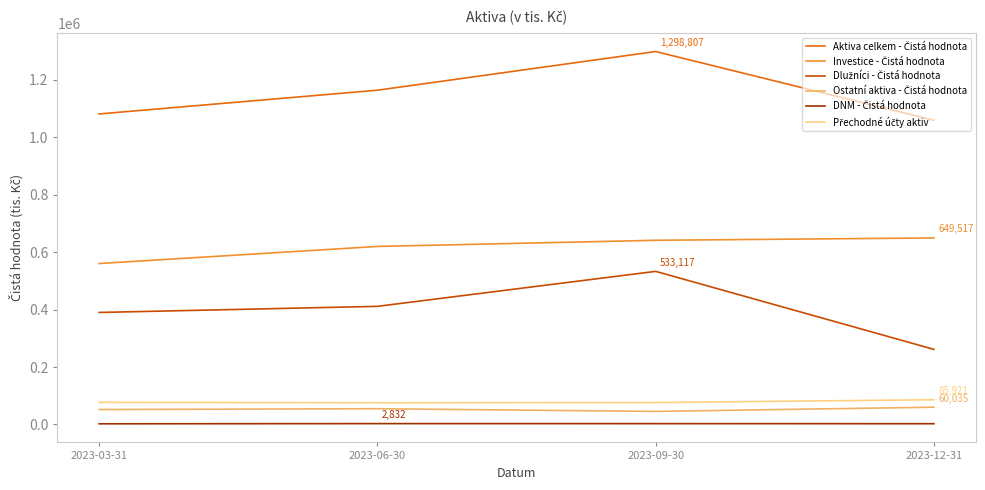

What is the greatest value displayed?

1298807